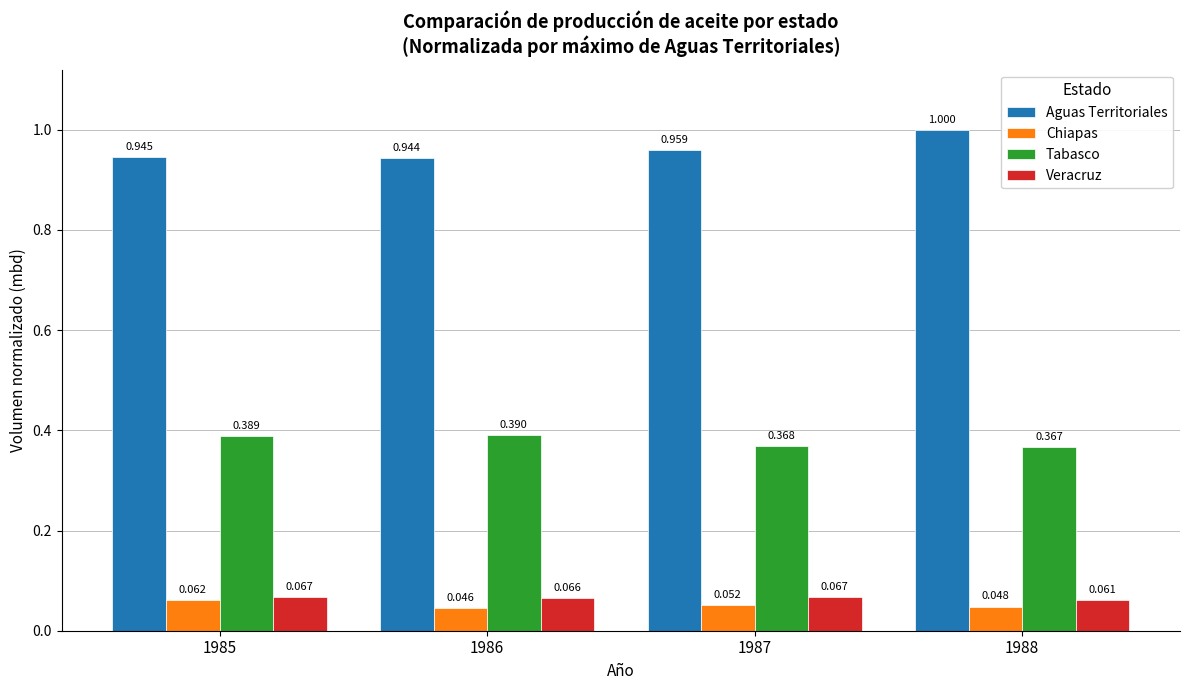

Which series has the largest total across all categories?

Aguas Territoriales